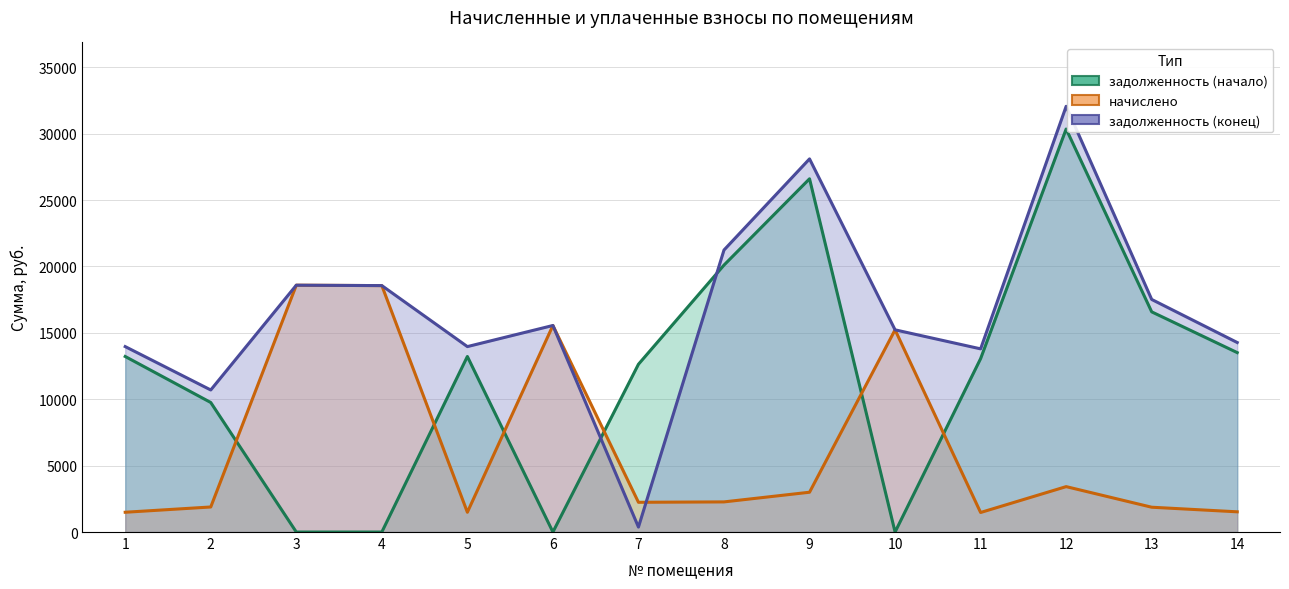

How many data points does each series have?

14